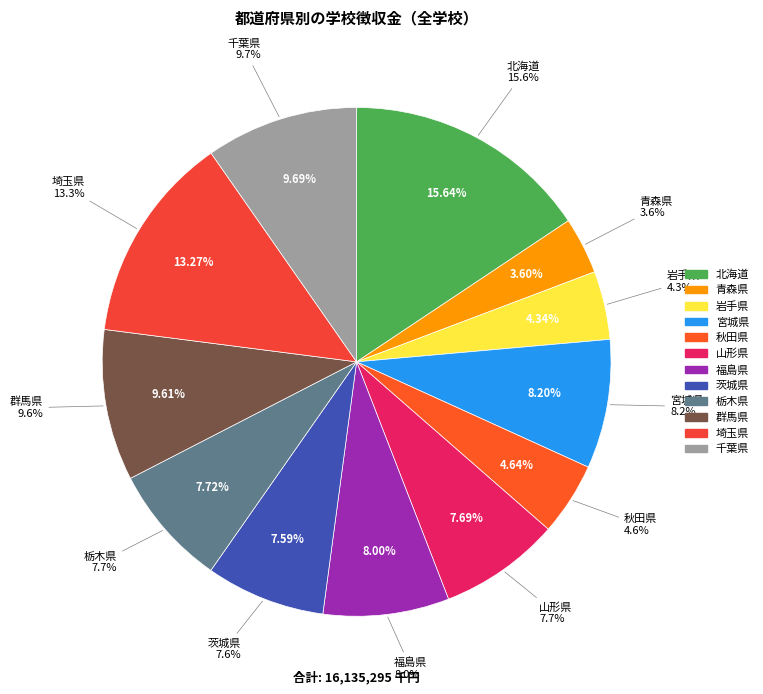

Count the number of slices in the pie.

12